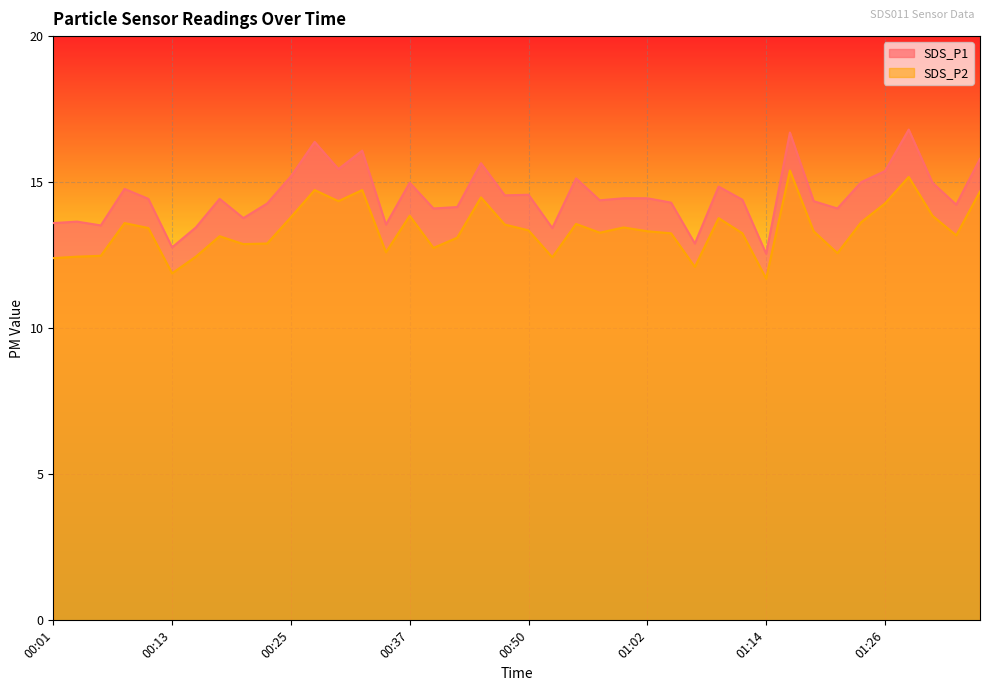

What is the total value across all series at 00:42?

27.2